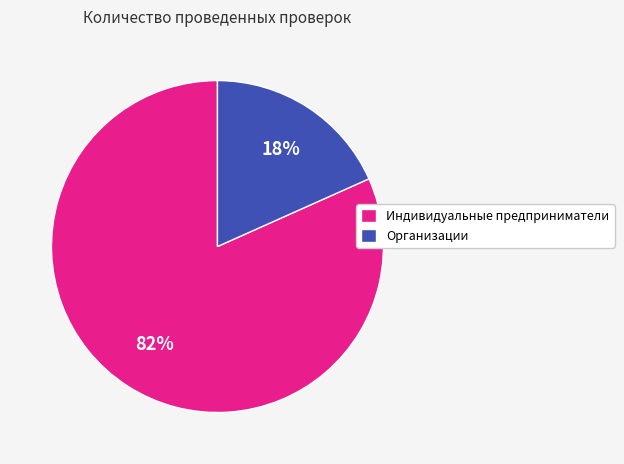

Combined, do Организации and Индивидуальные предприниматели account for over 50%?

Yes